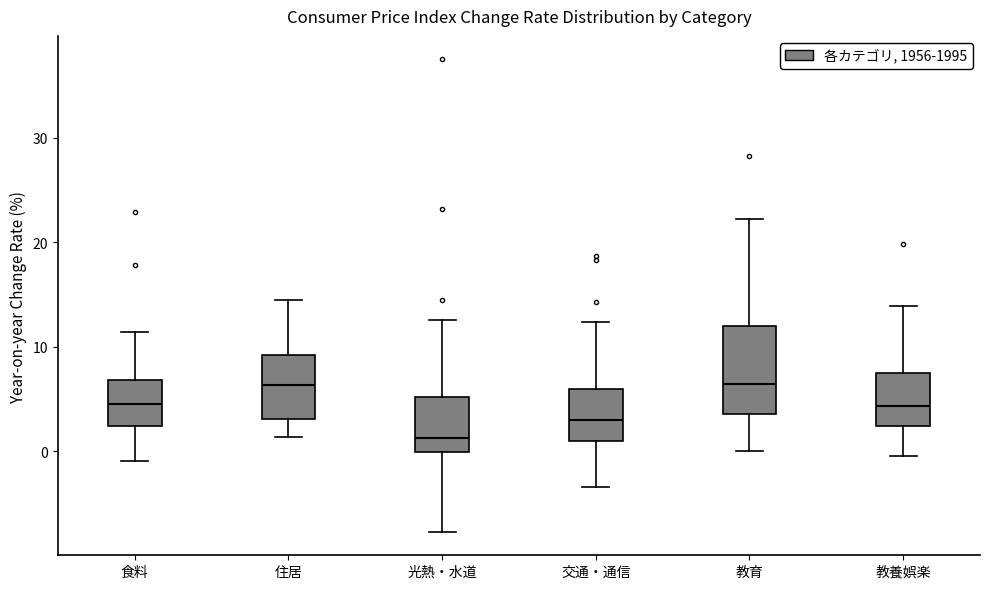

Reading left to right, read every box against the y-axis: the position of its median line, the range the box covers, and the ends of its whiskers. The values are not printed on the chart, so give them approximately, as read against the axis.

食料: median 5, box 2 to 7, whiskers -1 to 11
住居: median 6, box 3 to 9, whiskers 1 to 15
光熱・水道: median 1, box 0 to 5, whiskers -8 to 13
交通・通信: median 3, box 1 to 6, whiskers -3 to 12
教育: median 6, box 4 to 12, whiskers 0 to 22
教養娯楽: median 4, box 2 to 8, whiskers 0 to 14